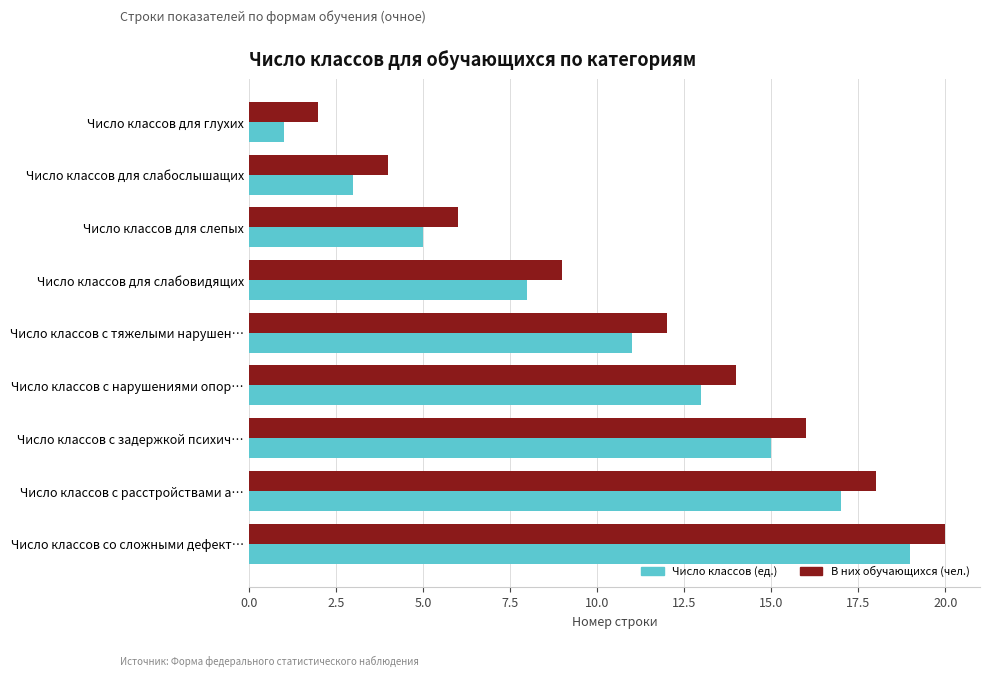

What is the total value across all series at Число классов со сложными дефект…?

39